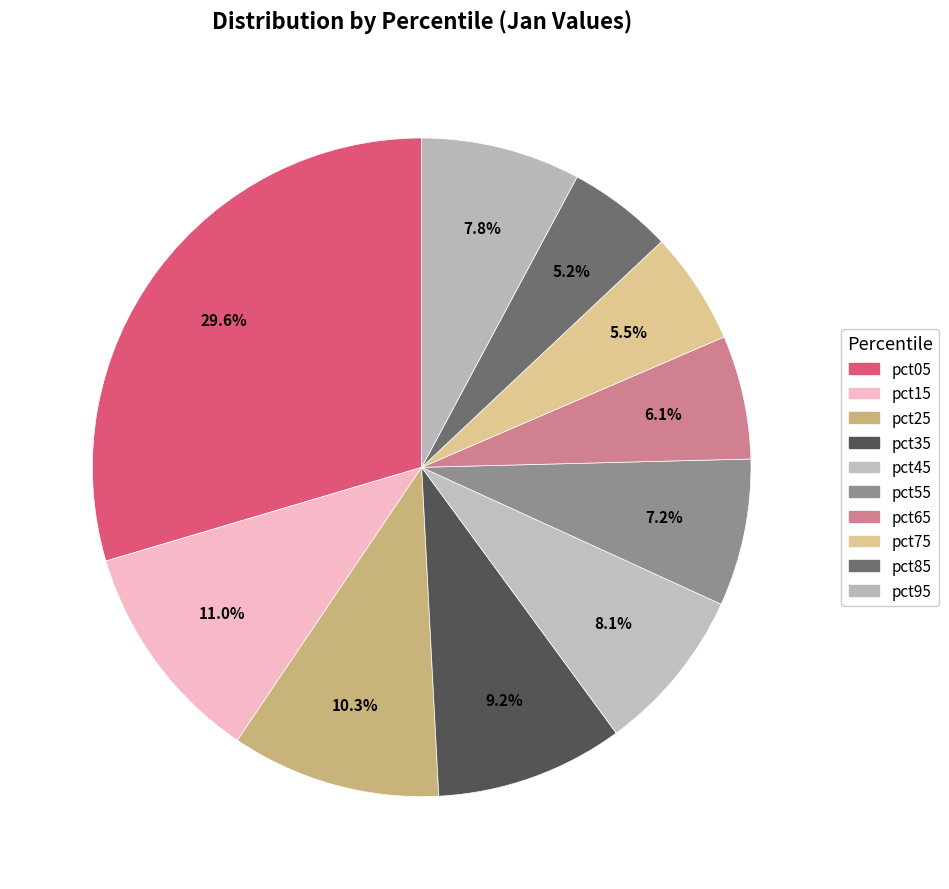

Count the number of slices in the pie.

10